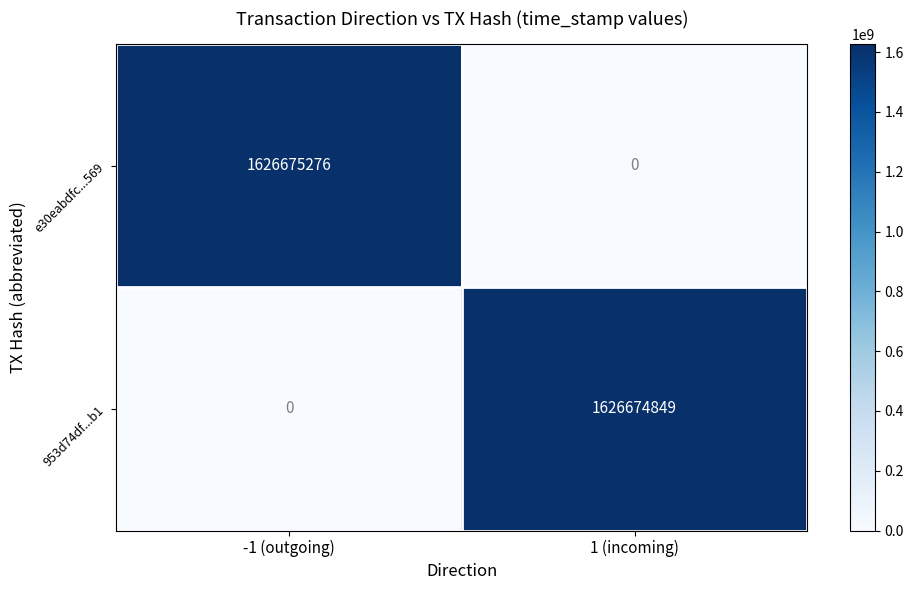

What is the total value across all series at -1 (outgoing)?

1626675276